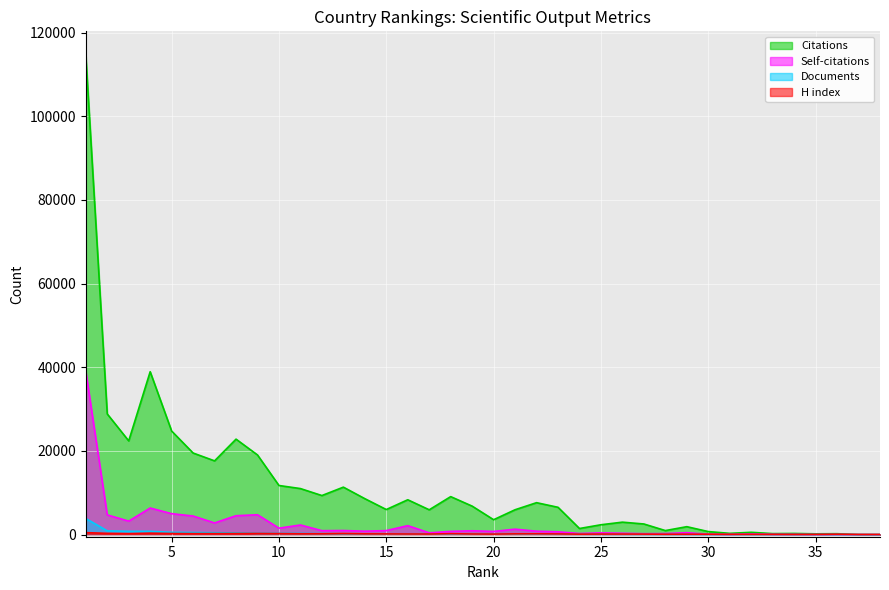

What is the lowest value of the Documents series?

1